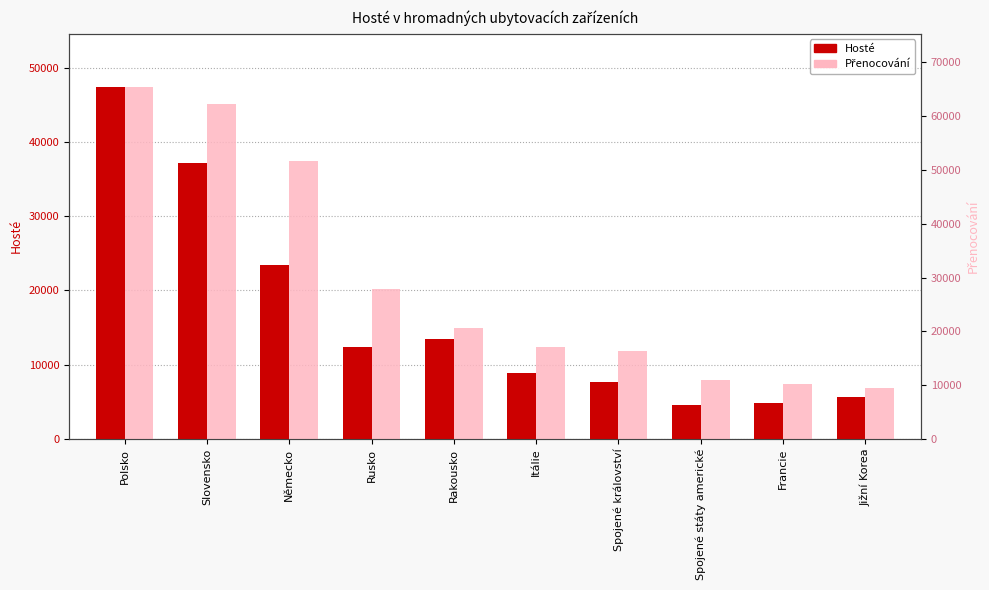

Which series has the largest total across all categories?

Přenocování